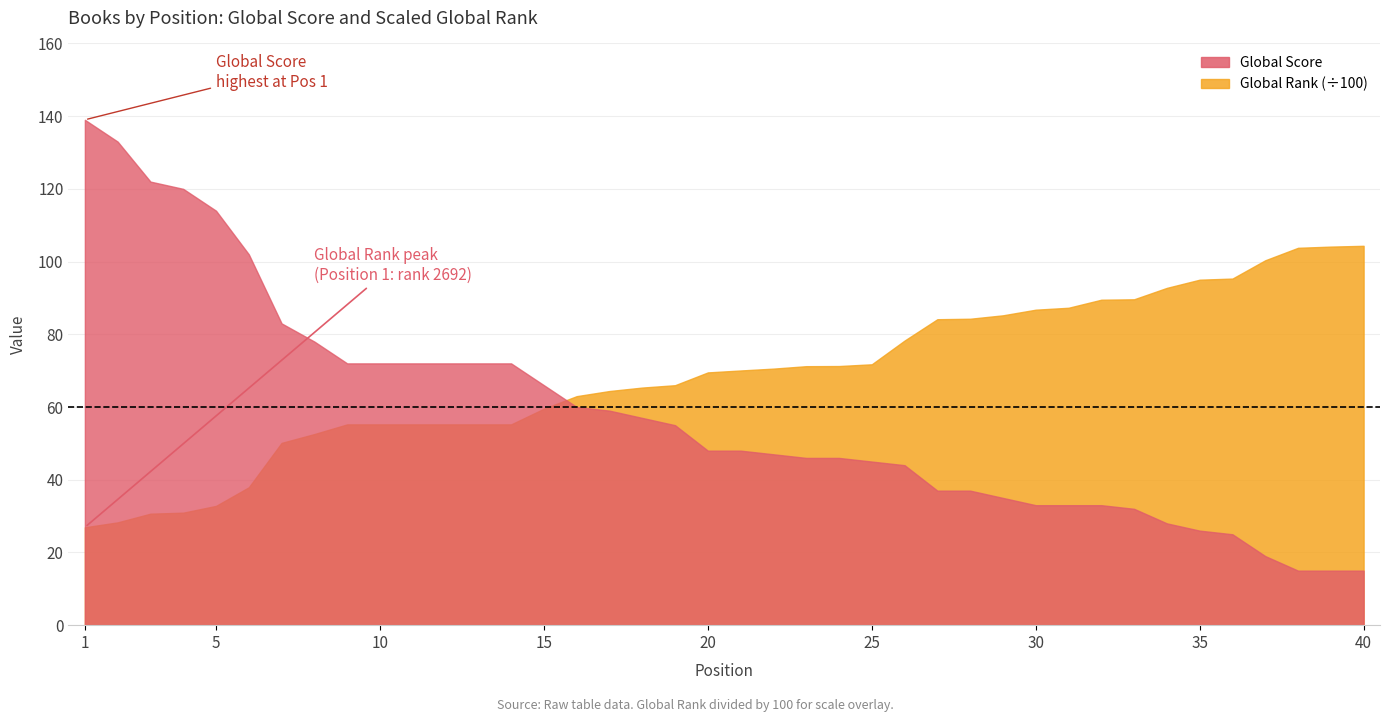

True or false: Global Rank has more than 2 interior local peaks.

False